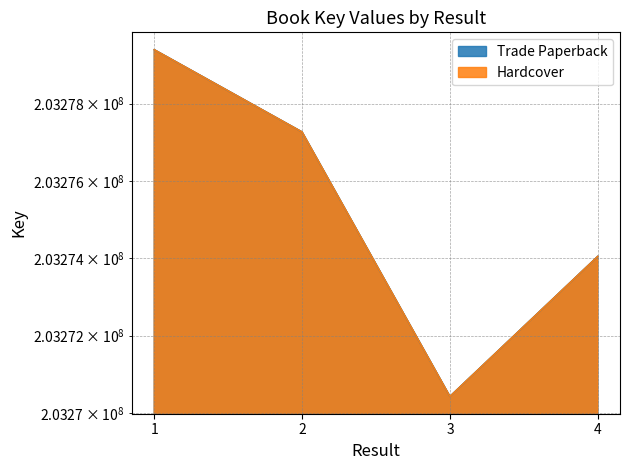

True or false: Hardcover and Trade Paperback intersect in this chart.

False